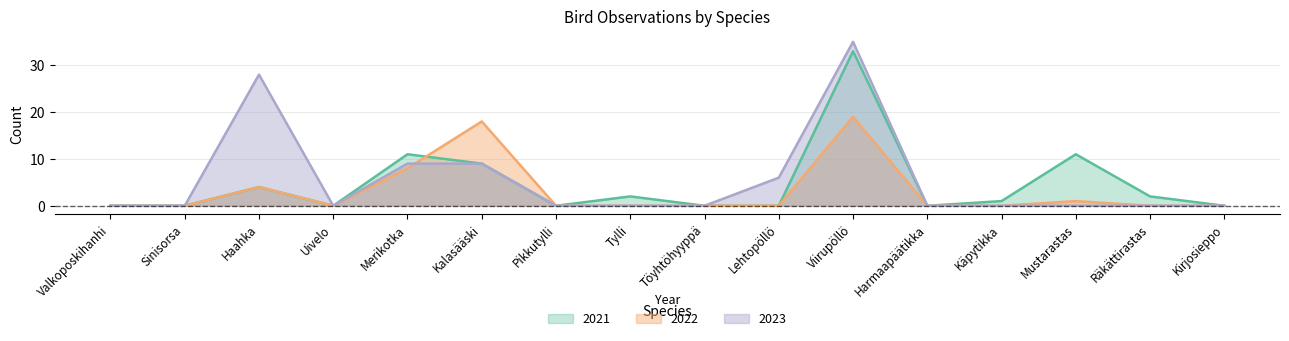

The 2022 series shows 1 at Mustarastas. True or false?

True